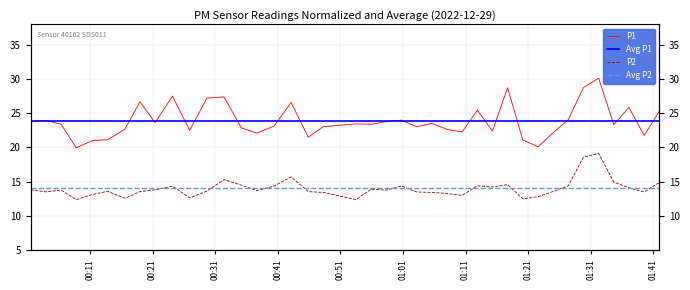

True or false: P2 and P1 cross at least once.

False